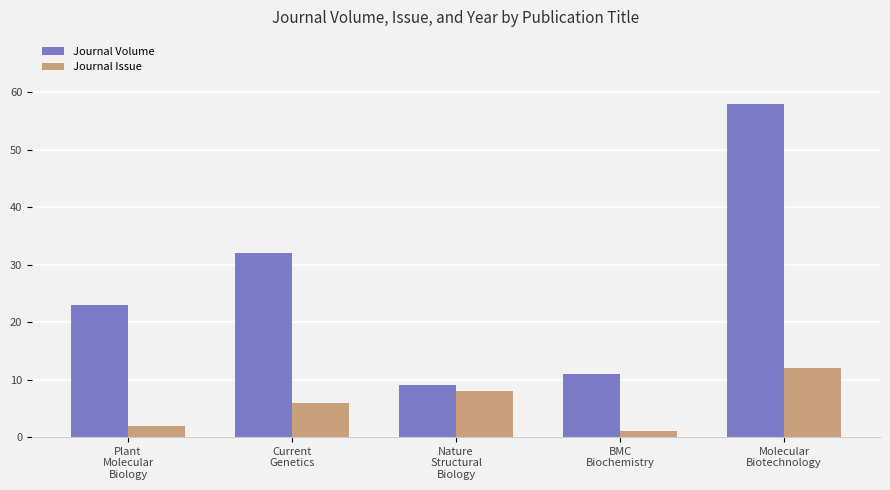

Read the Journal Volume value at BMC
Biochemistry.

11